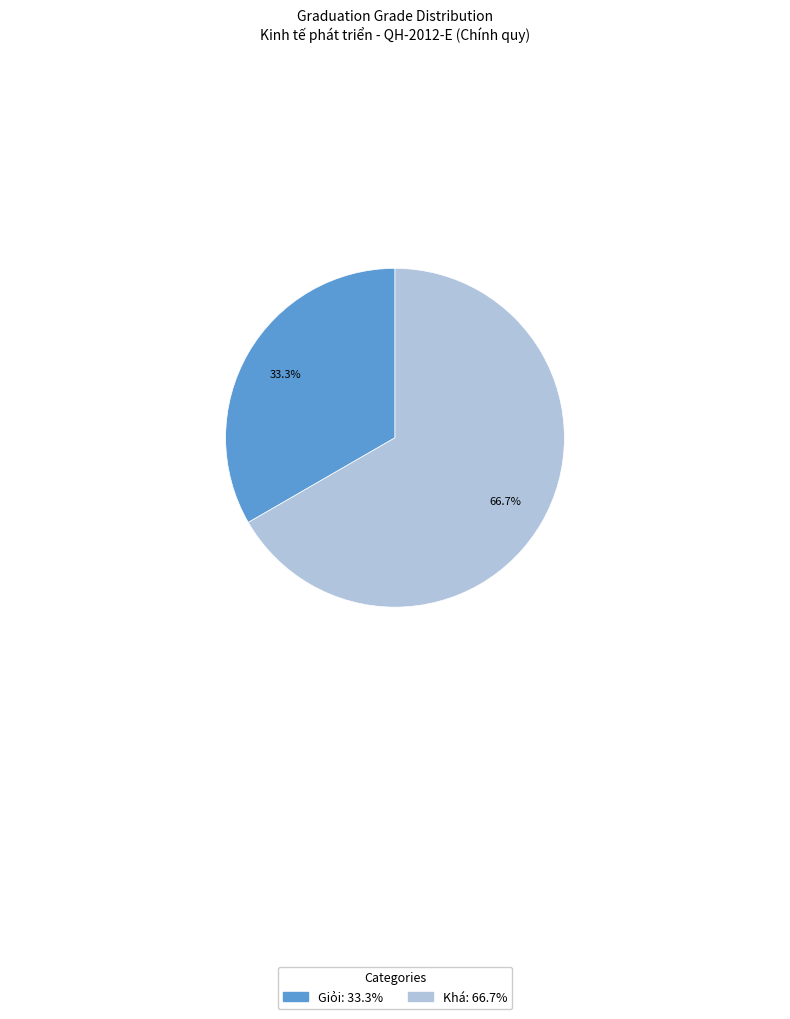

What is the largest slice in the pie chart?

Khá